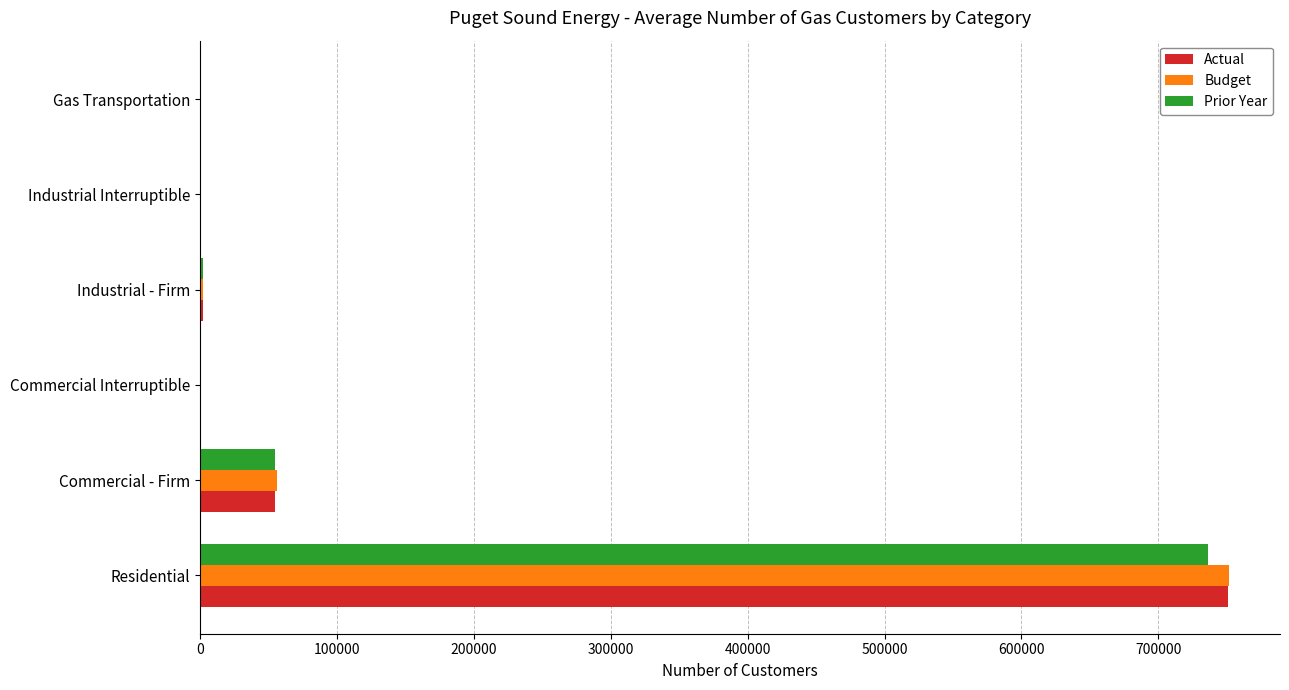

Where is Actual nearest to the value 375265?

Commercial - Firm